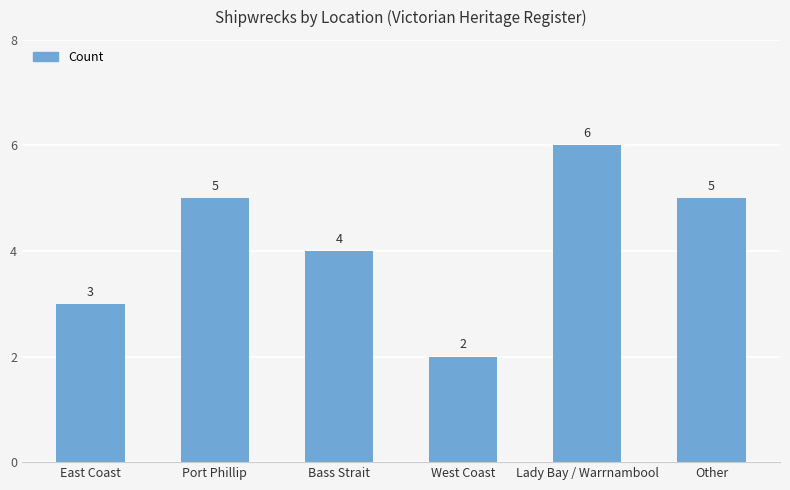

How many bars are there in total?

6